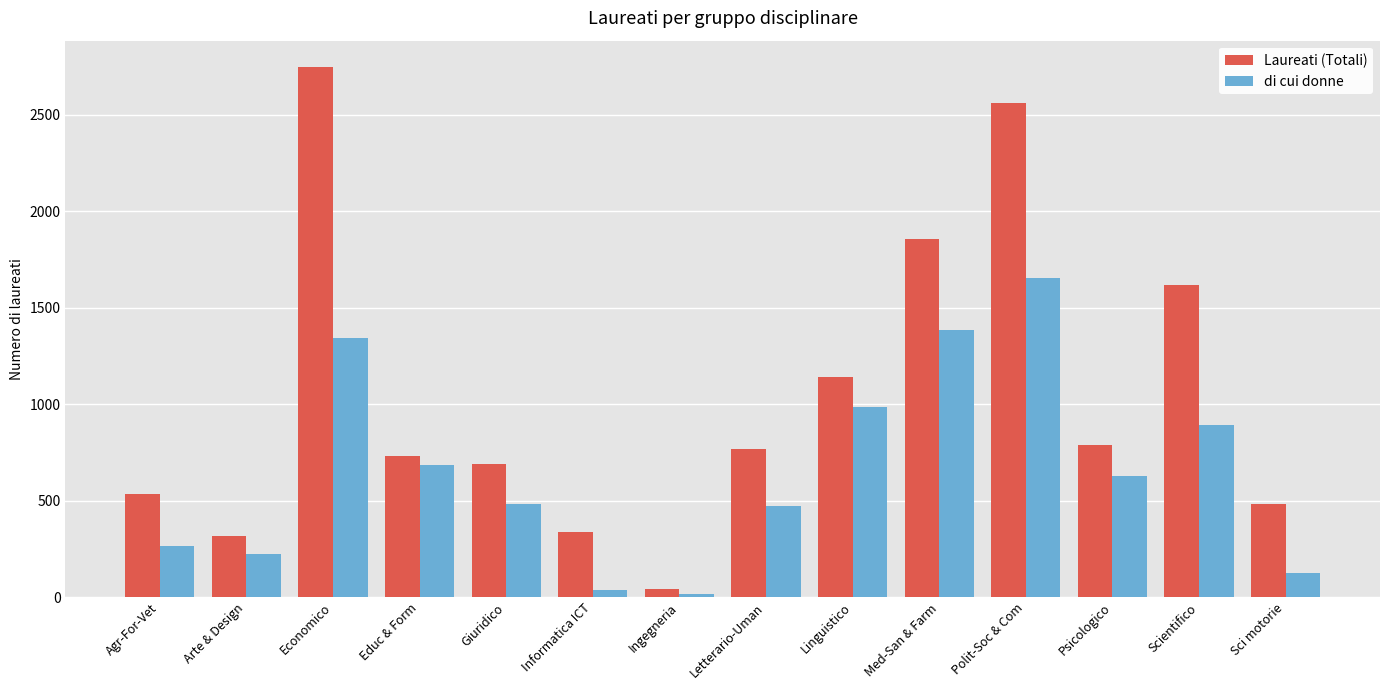

What is the value of the Laureati (Totali) bar at the 6th from the left?

337